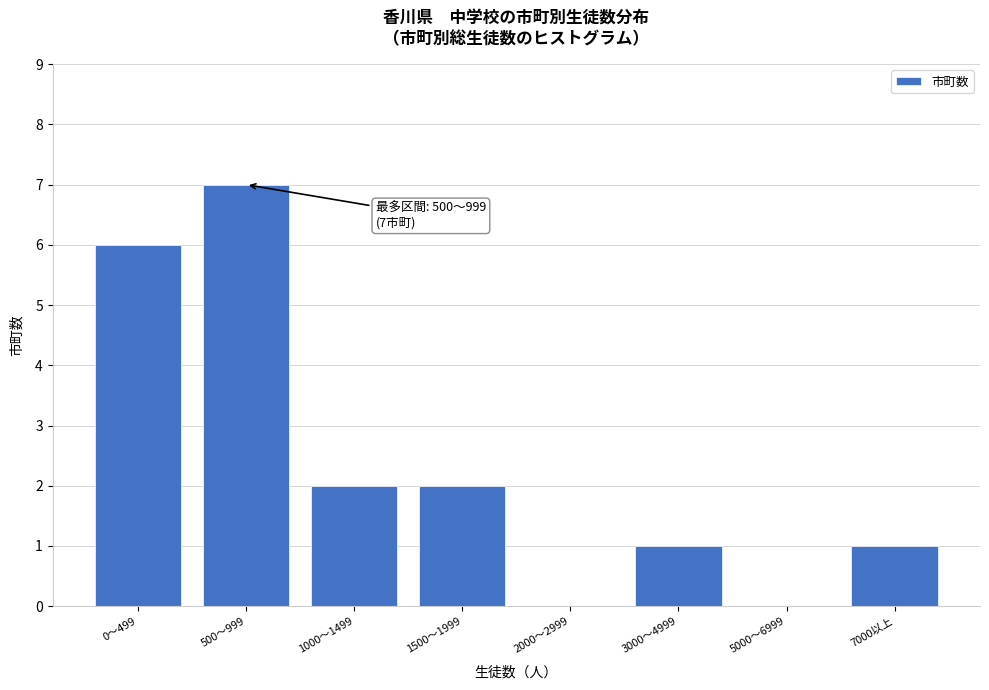

Reading left to right, what are all the values shown in this chart?

0～499=6	500～999=7	1000～1499=2	1500～1999=2	2000～2999=0	3000～4999=1	5000～6999=0	7000以上=1